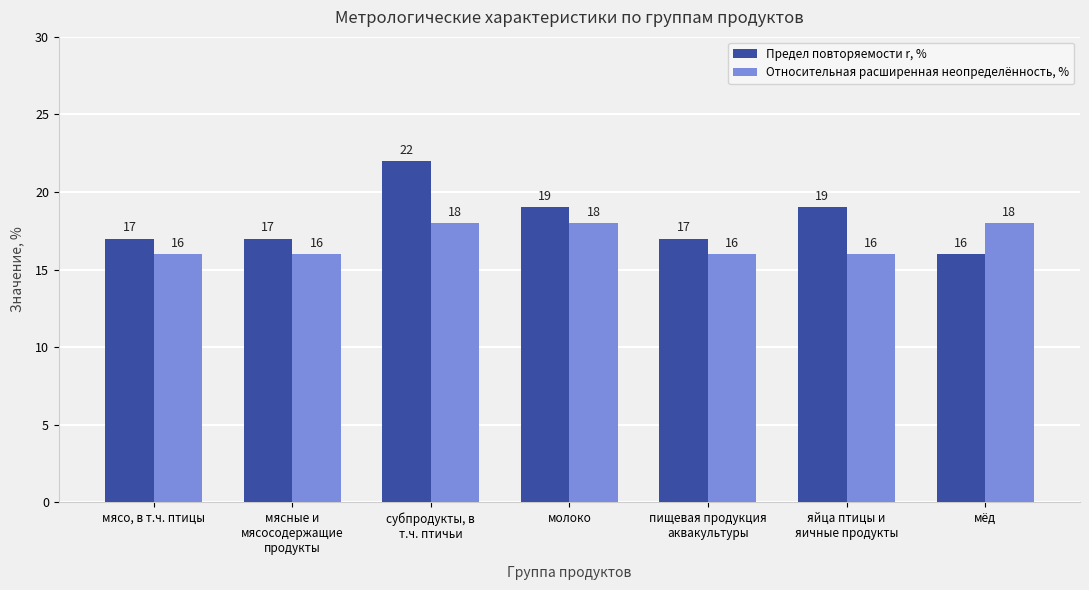

Reading left to right, transcribe all the data shown in this chart.

Предел повторяемости r, %: мясо, в т.ч. птицы=17	мясные и
мясосодержащие
продукты=17	субпродукты, в
т.ч. птичьи=22	молоко=19	пищевая продукция
аквакультуры=17	яйца птицы и
яичные продукты=19	мёд=16
Относительная расширенная неопределённость, %: мясо, в т.ч. птицы=16	мясные и
мясосодержащие
продукты=16	субпродукты, в
т.ч. птичьи=18	молоко=18	пищевая продукция
аквакультуры=16	яйца птицы и
яичные продукты=16	мёд=18